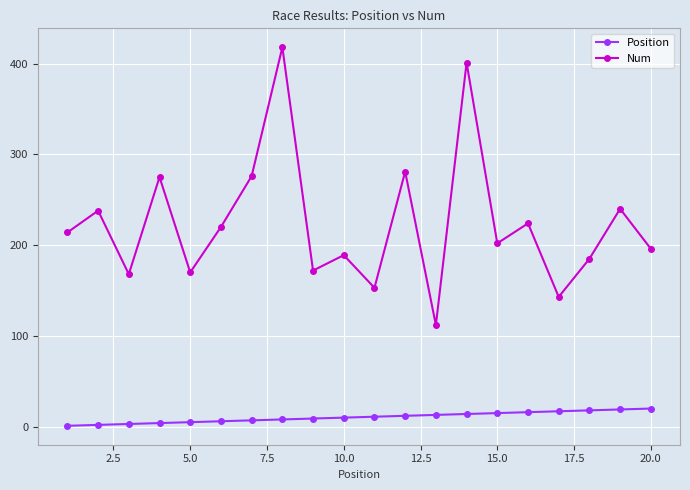

Which series has the widest spread of values?

Num